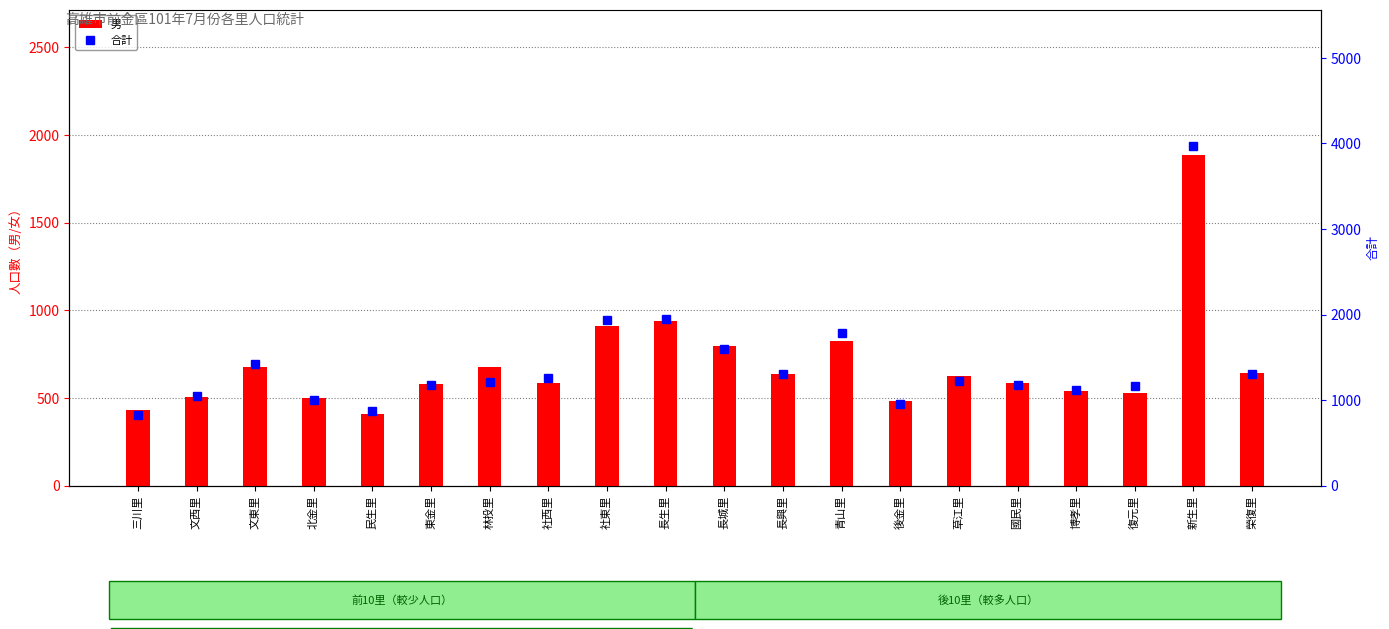

Count the number of categories in the chart.

20